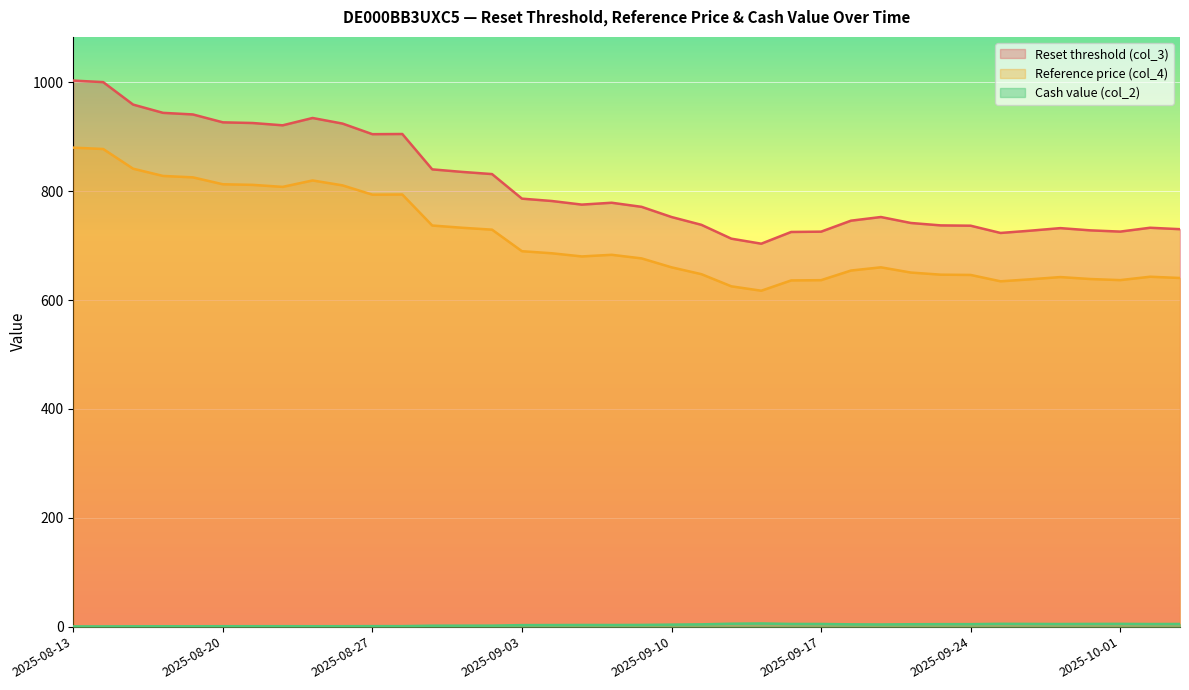

Which series has the largest total across all categories?

Reset threshold (col_3)